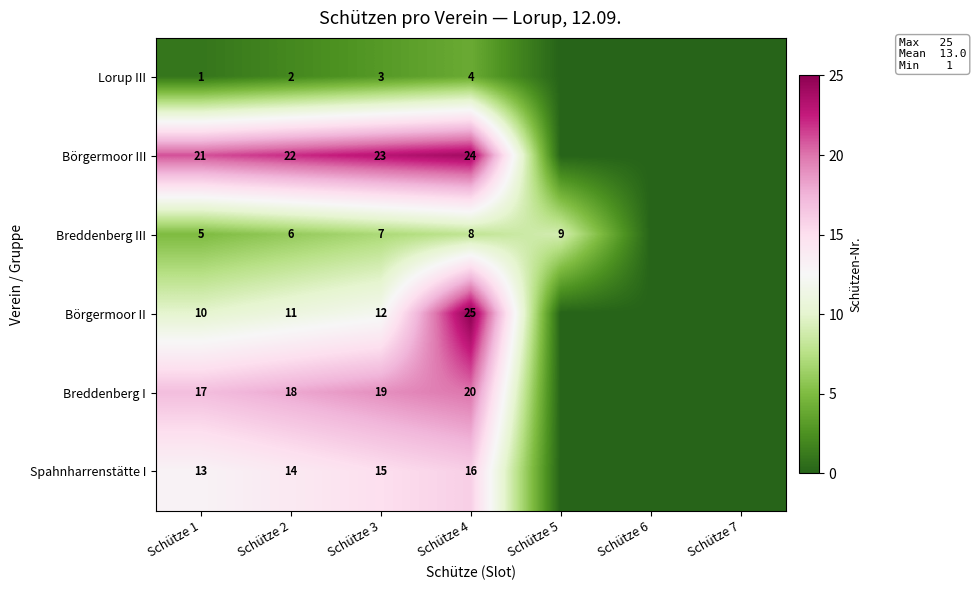

At how many categories does at least one series exceed 24?

1